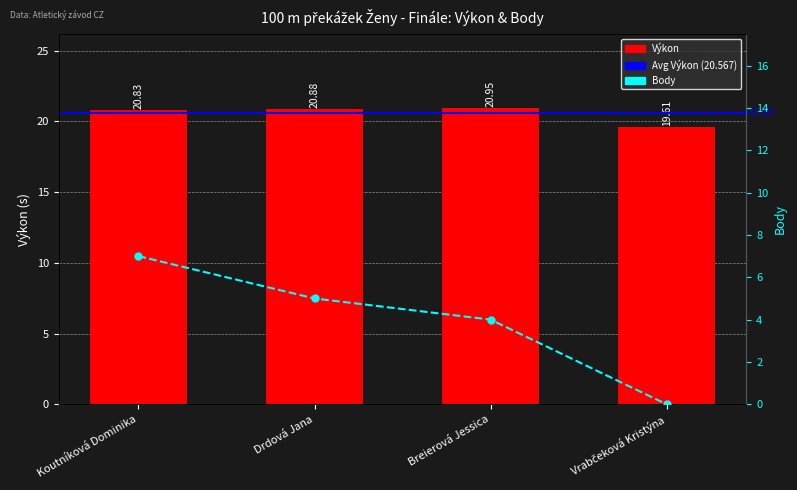

What is the difference between the highest and lowest values at Breierová Jessica?

16.9